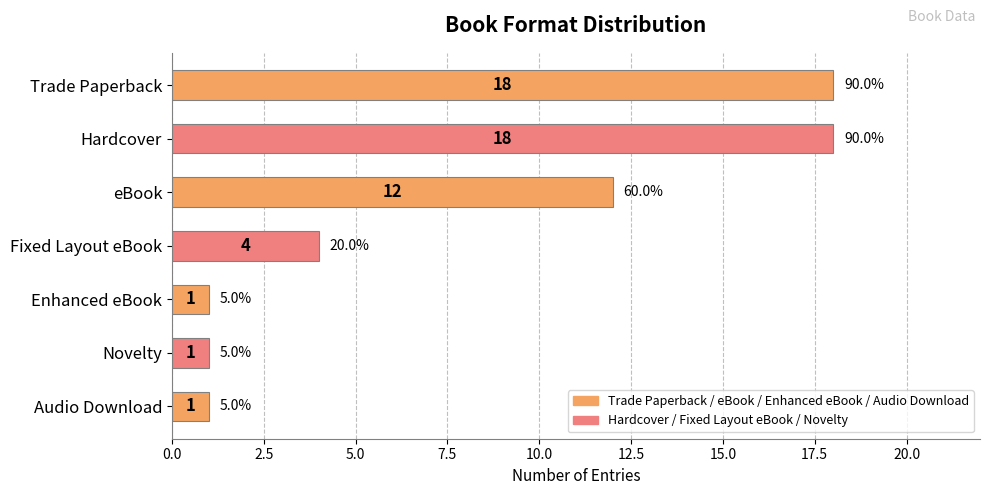

What is the average value?

8